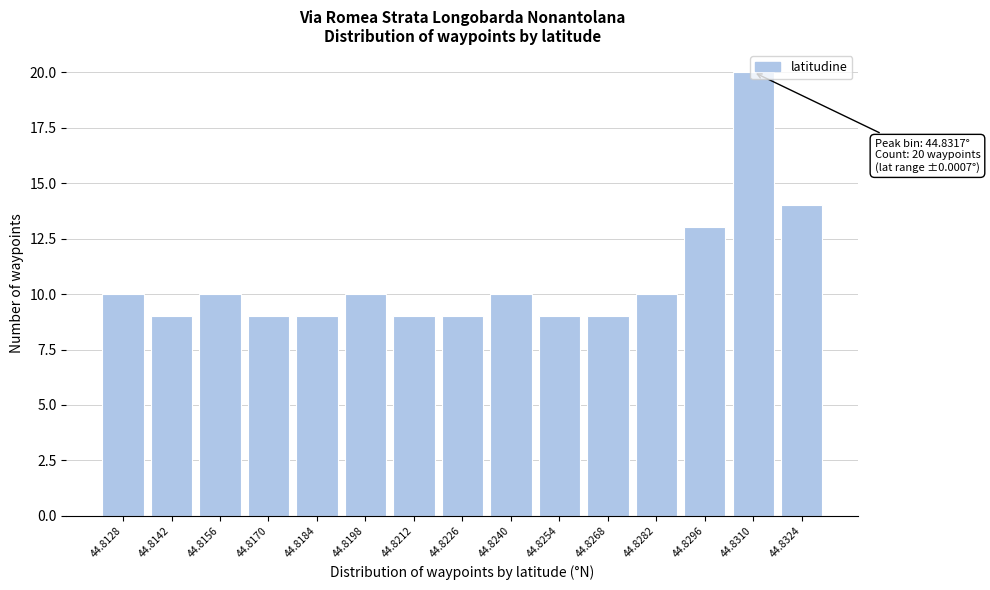

What is the value of the 8th bar from the left?

9